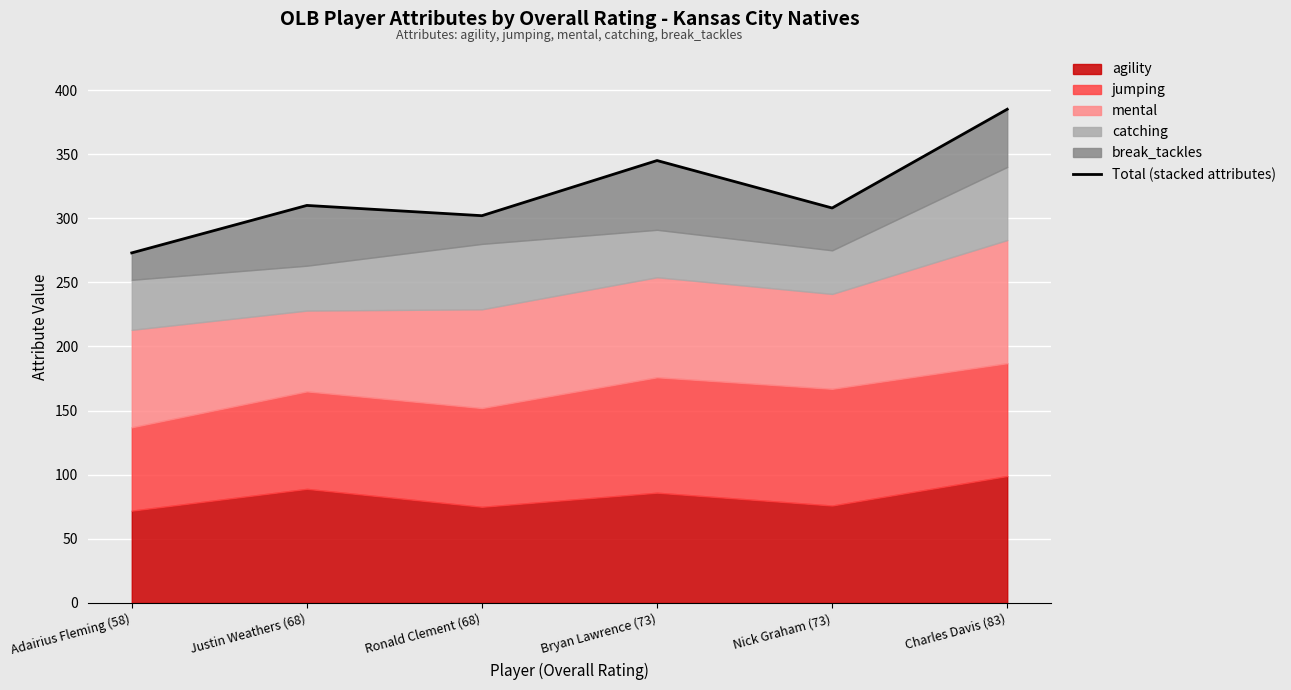

List the labels in order of value, largest first.

Charles Davis (83), Bryan Lawrence (73), Justin Weathers (68), Nick Graham (73), Ronald Clement (68), Adairius Fleming (58)